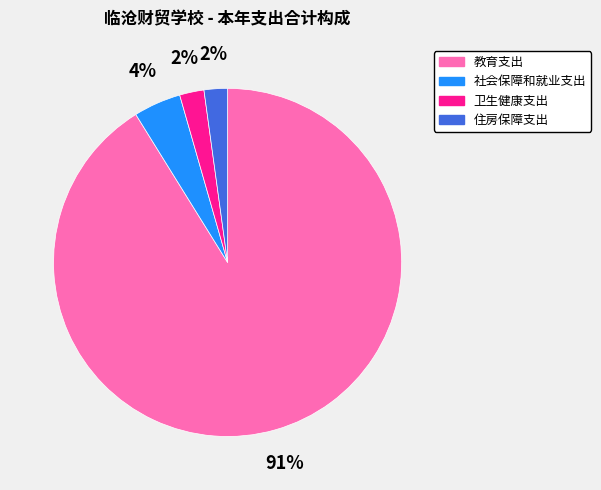

To the nearest percent, what percentage of the pie is 住房保障支出?

2%